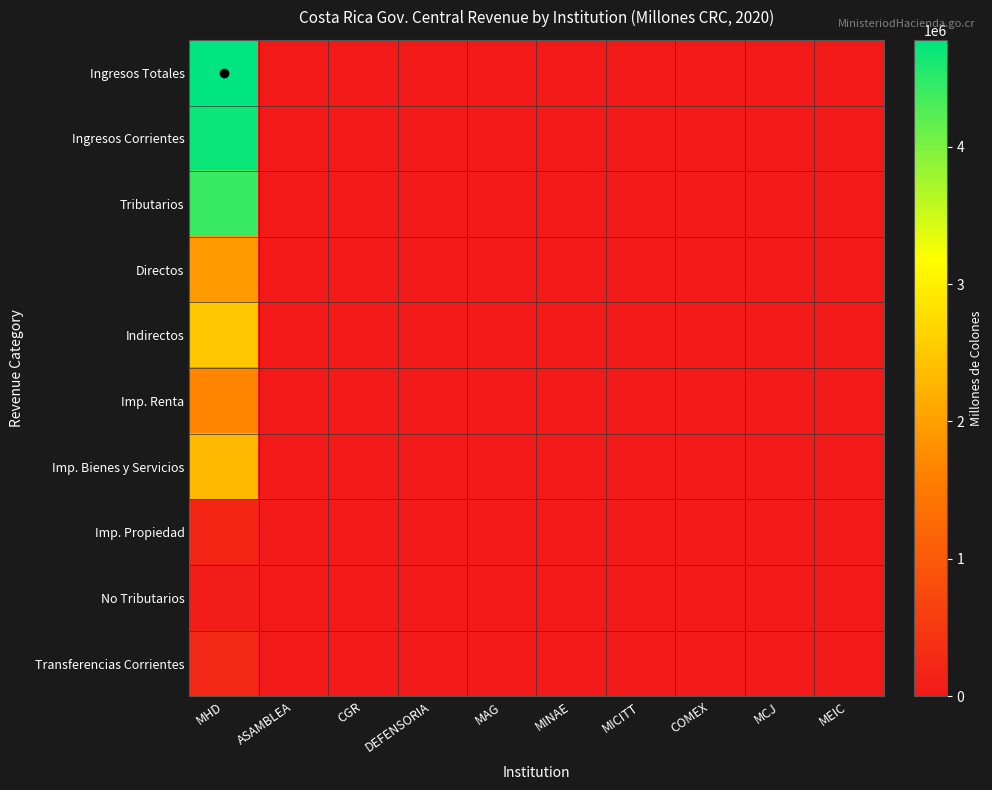

Which series has the largest total across all categories?

Ingresos Totales